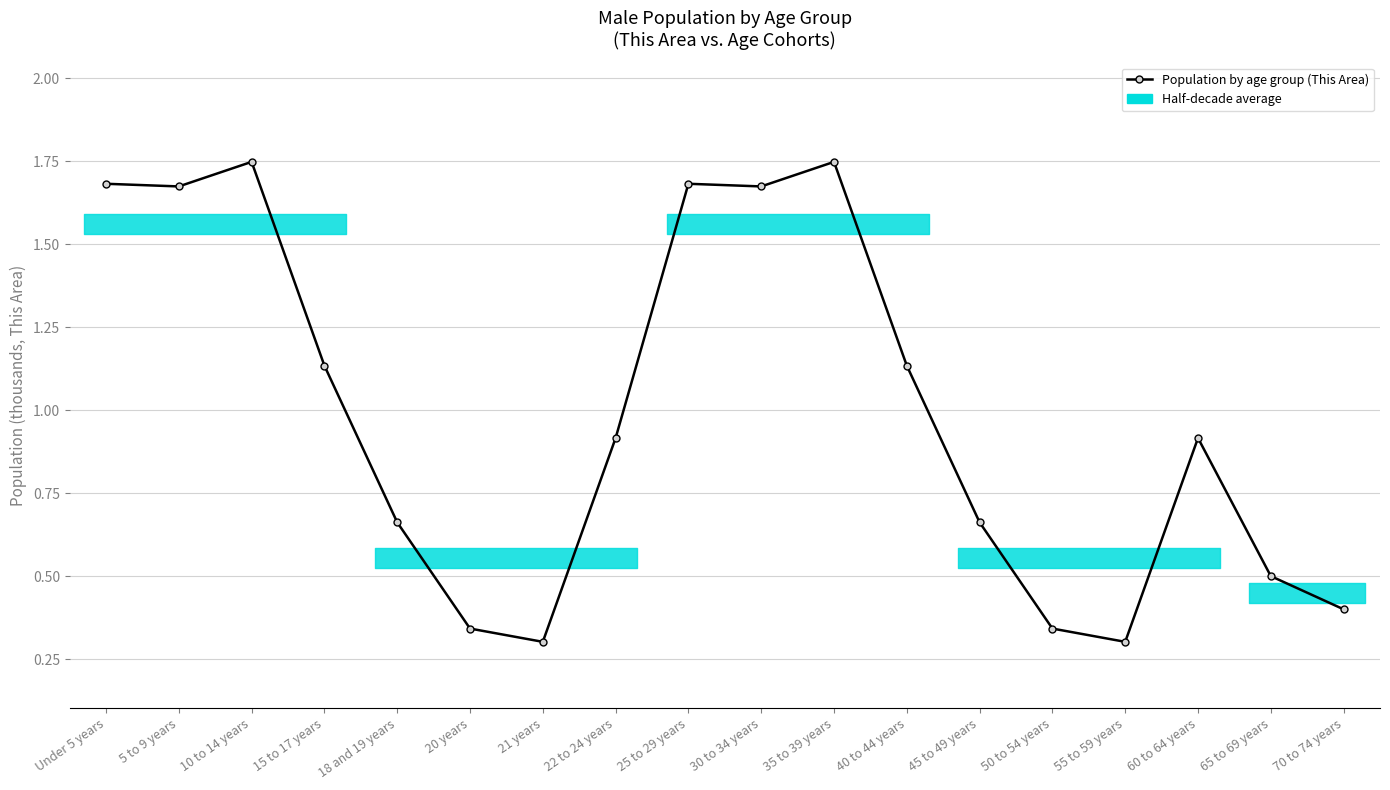

What is the change in value from 20 years to 35 to 39 years?

+1.4